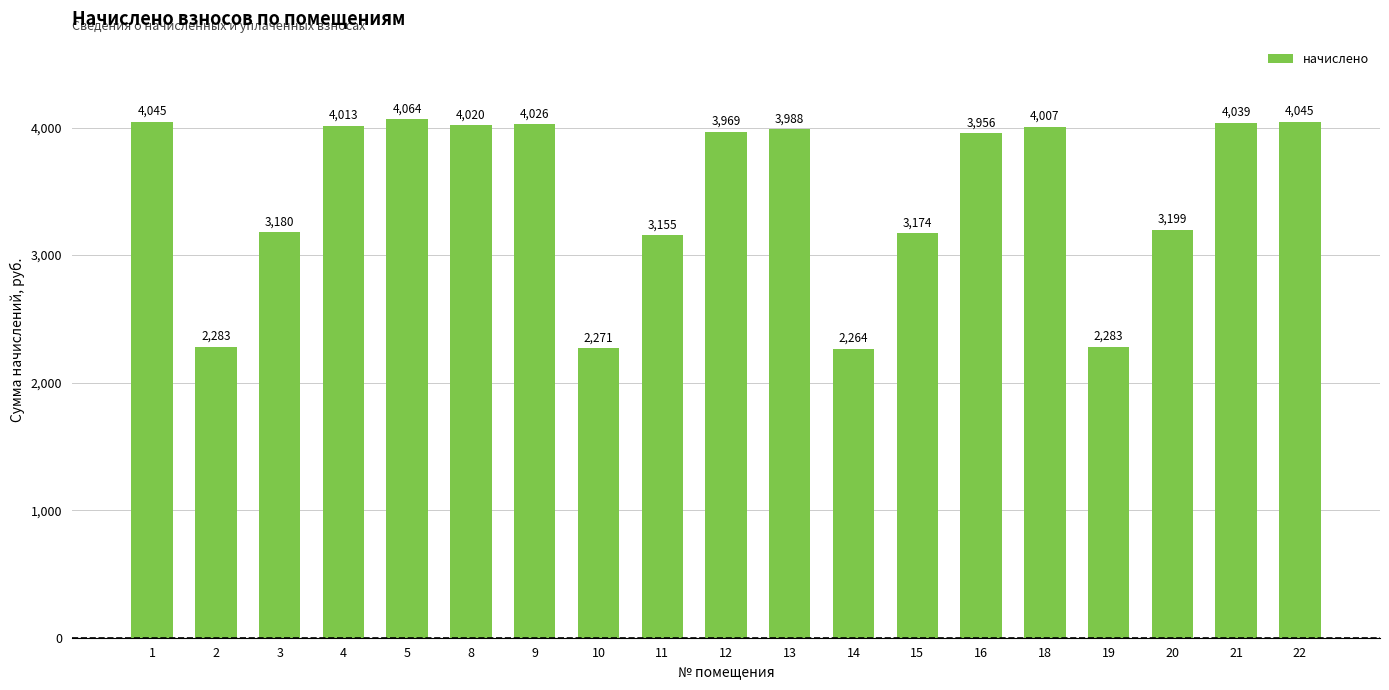

The chart shows a value of 2305.3 at 22. True or false?

False